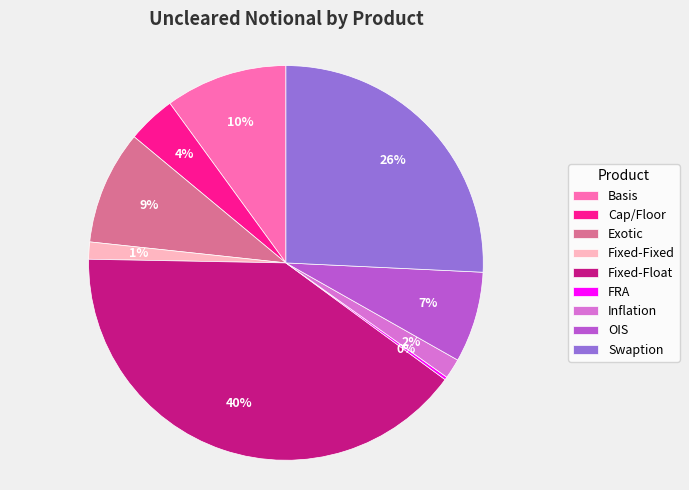

What percentage is the Fixed-Float slice, to the nearest percent?

40%